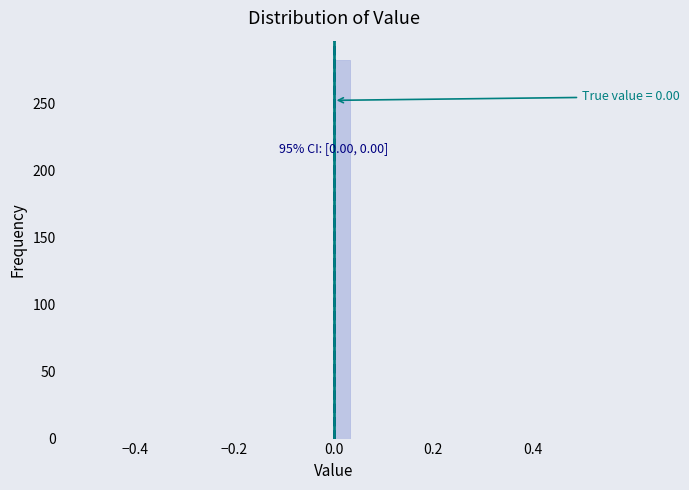

Read against the x-axis, roughly where is the centre of the tallest bar?

0.02